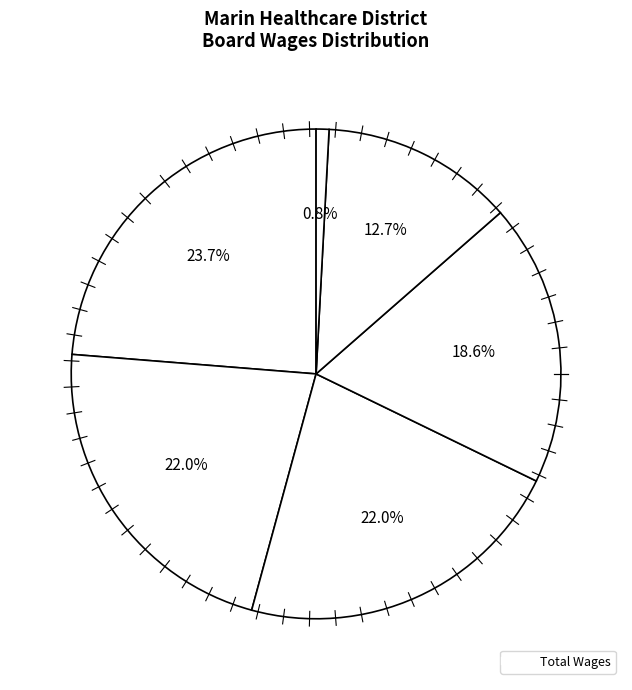

How many segments does this pie chart have?

6